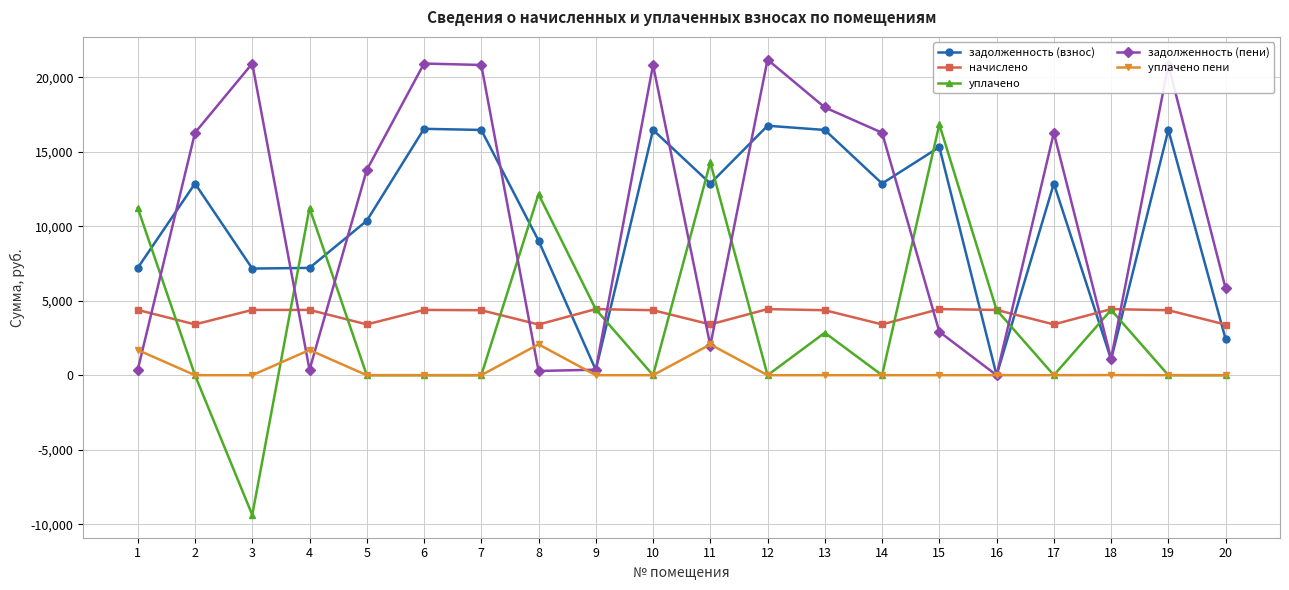

Which series has the widest spread of values?

уплачено